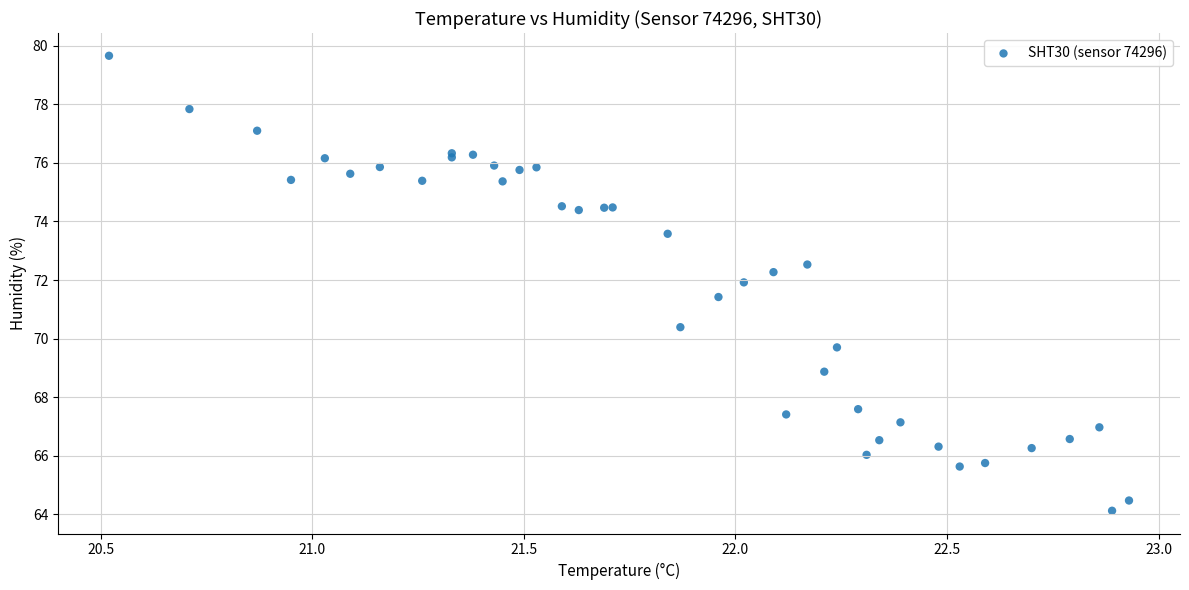

What Y value in the scatter plot is closest to 71?

71.4